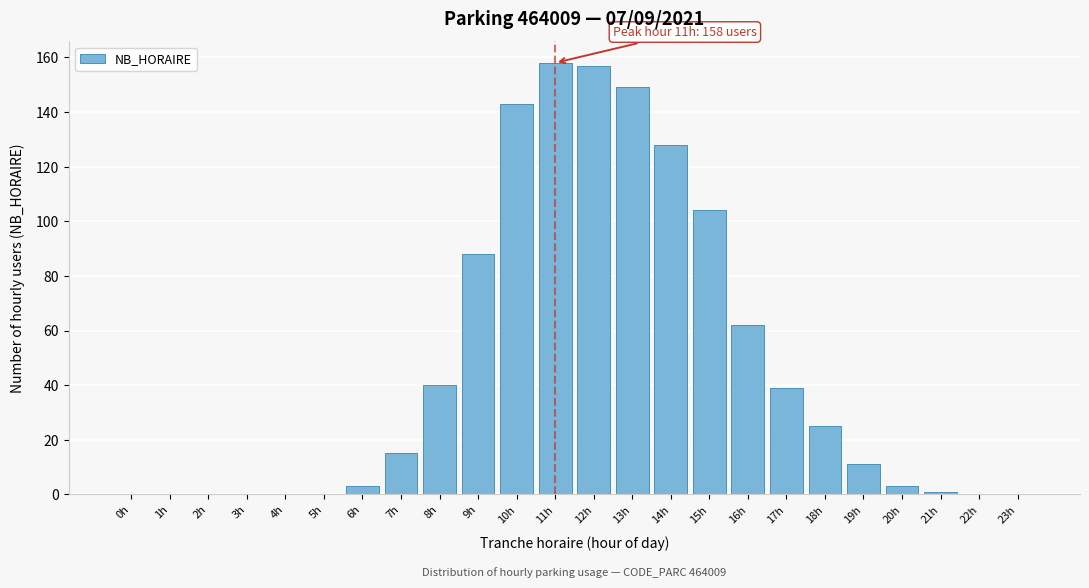

Reading left to right, list all the values displayed in this chart.

0h=0	1h=0	2h=0	3h=0	4h=0	5h=0	6h=3	7h=15	8h=40	9h=88	10h=143	11h=158	12h=157	13h=149	14h=128	15h=104	16h=62	17h=39	18h=25	19h=11	20h=3	21h=1	22h=0	23h=0